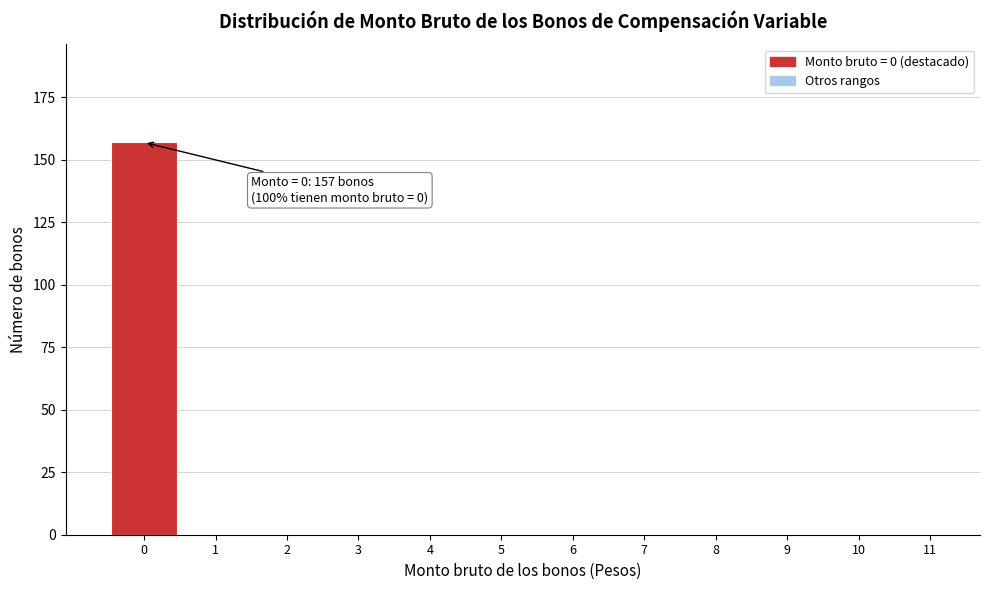

Reading right to left, list all the values displayed in this chart.

11=0	10=0	9=0	8=0	7=0	6=0	5=0	4=0	3=0	2=0	1=0	0=157